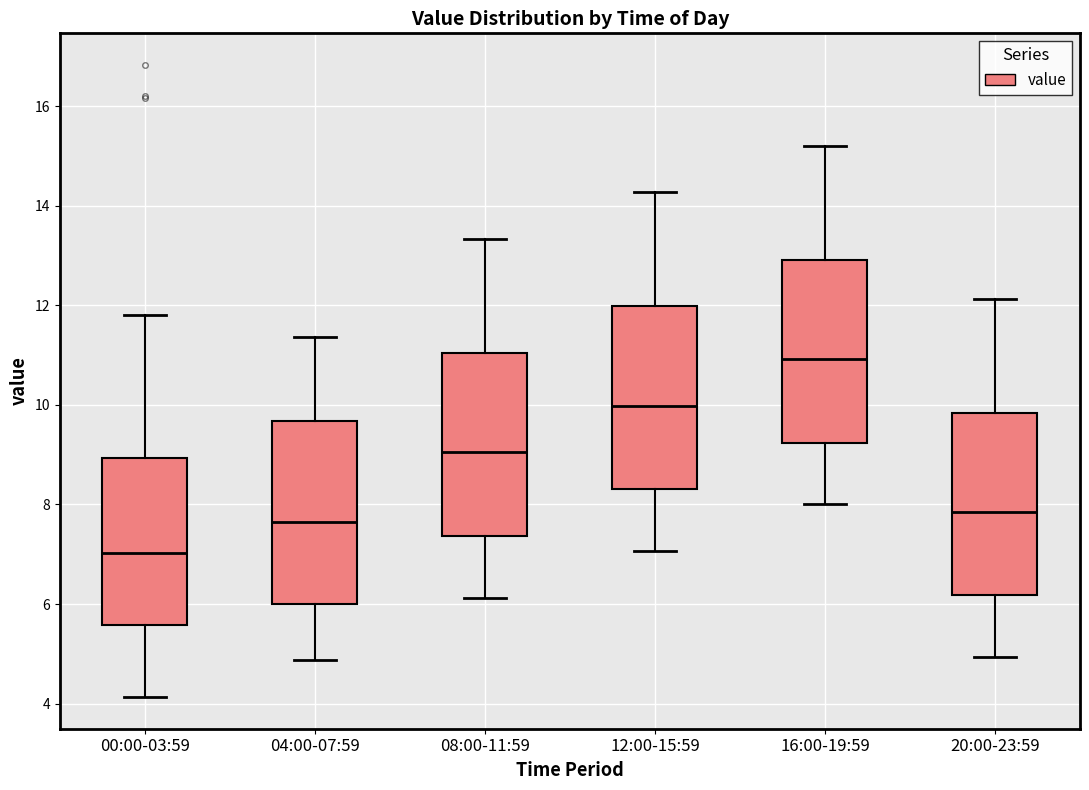

Which box has the lowest median line?

00:00-03:59